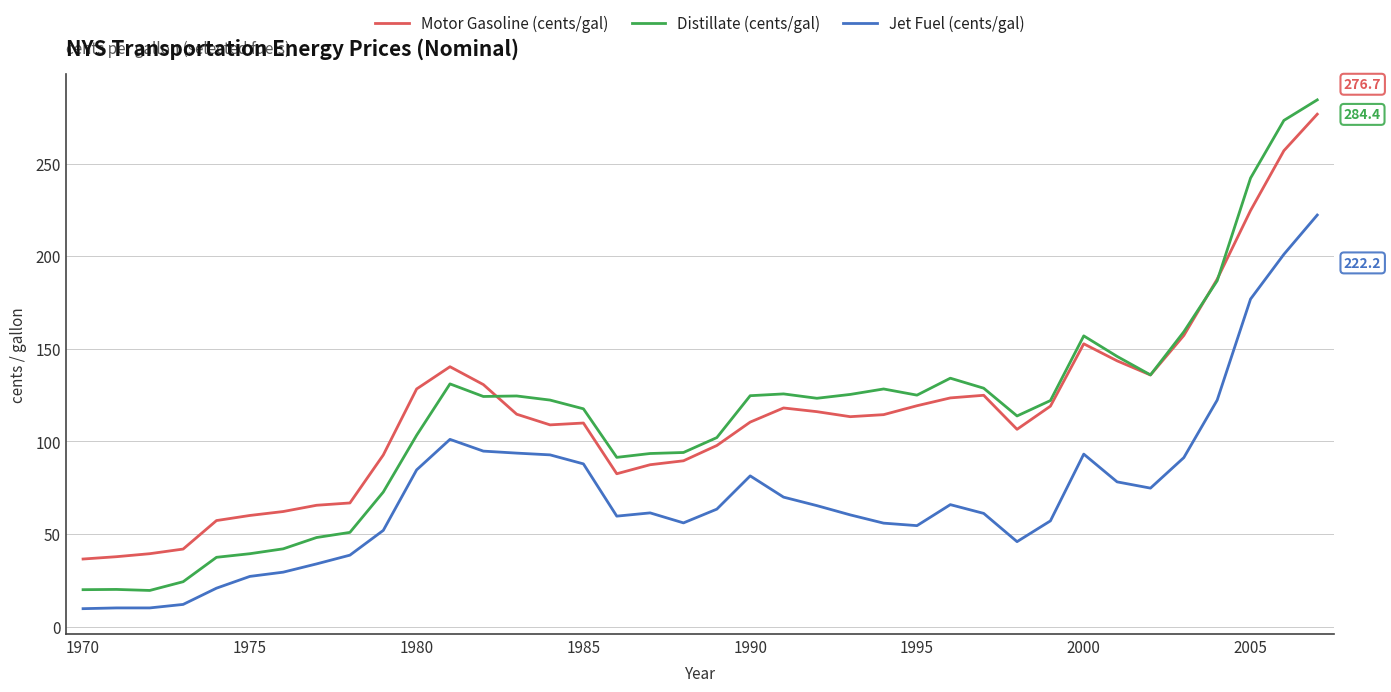

What is the sum of all Distillate (cents/gal) values?

4314.1